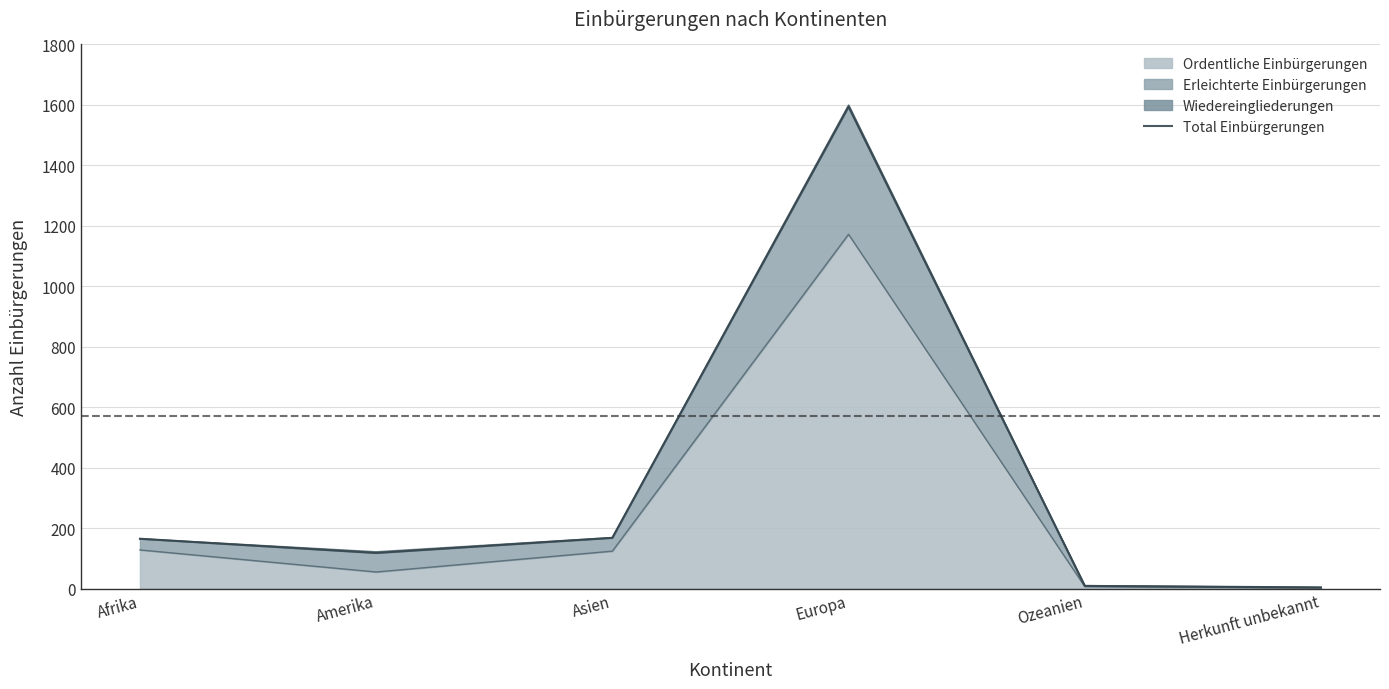

How many points are higher than both their immediate neighbors (excluding endpoints)?

1